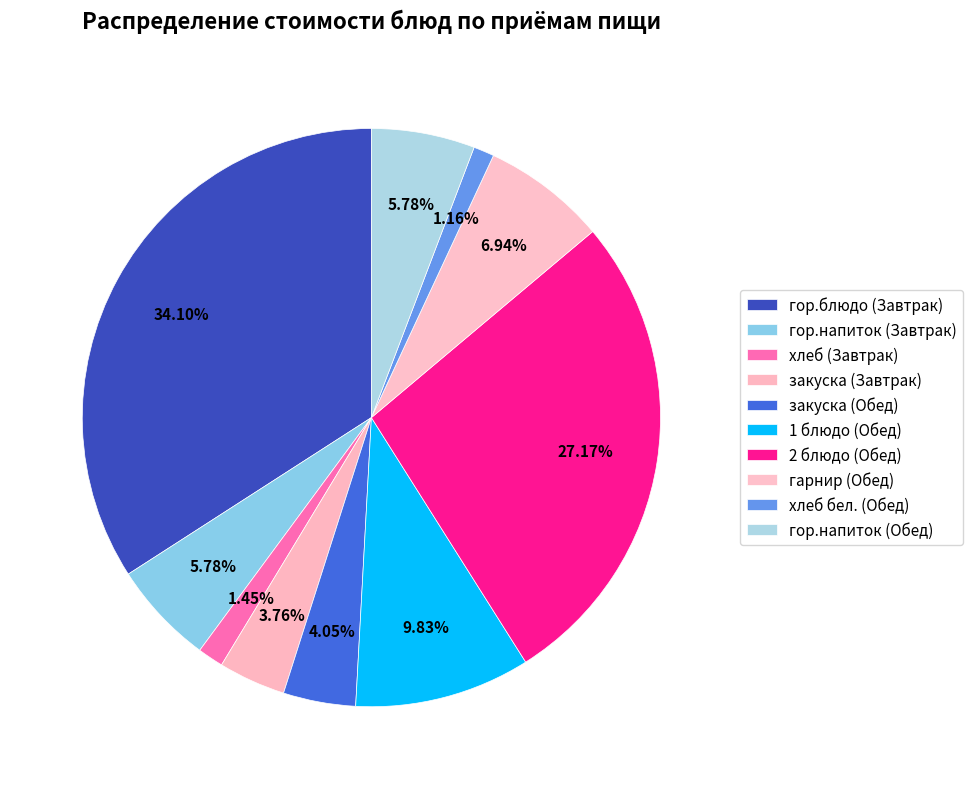

What percentage is NOT represented by гор.блюдо (Завтрак)?

65.9%